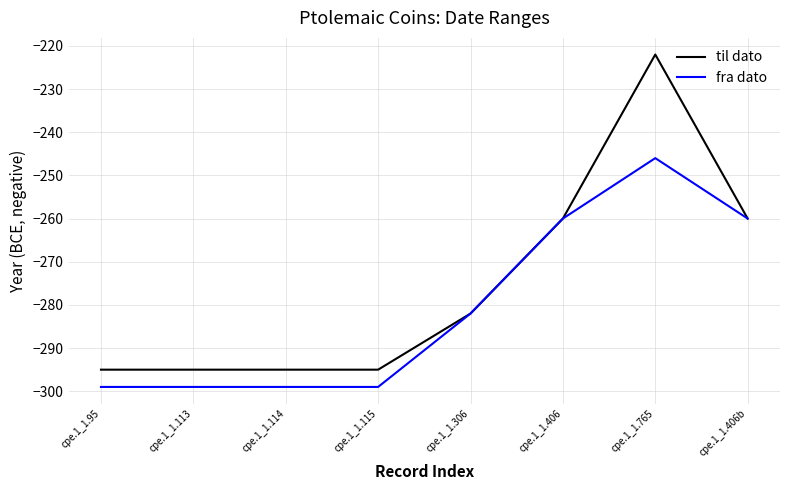

What position from the left is cpe.1_1.114?

3